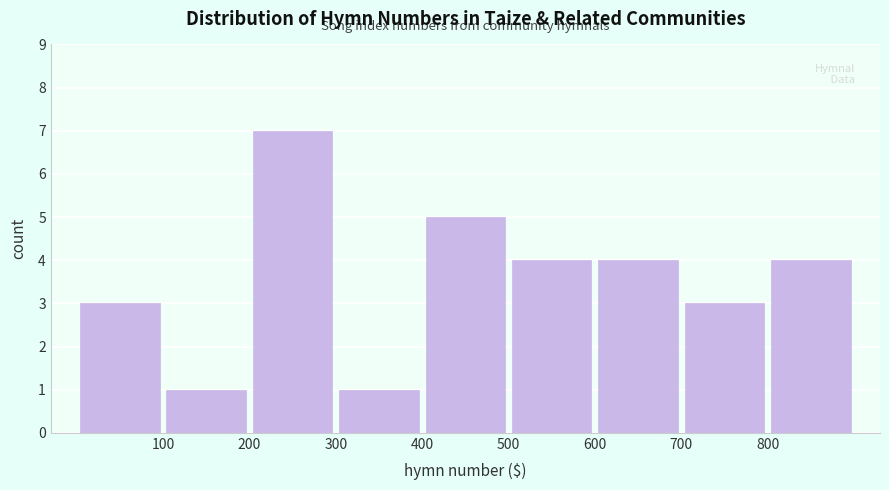

How tall is the bar that spans 700 to 800 on the x-axis? The values are not printed on the chart, so give them approximately, as read against the axis.

3